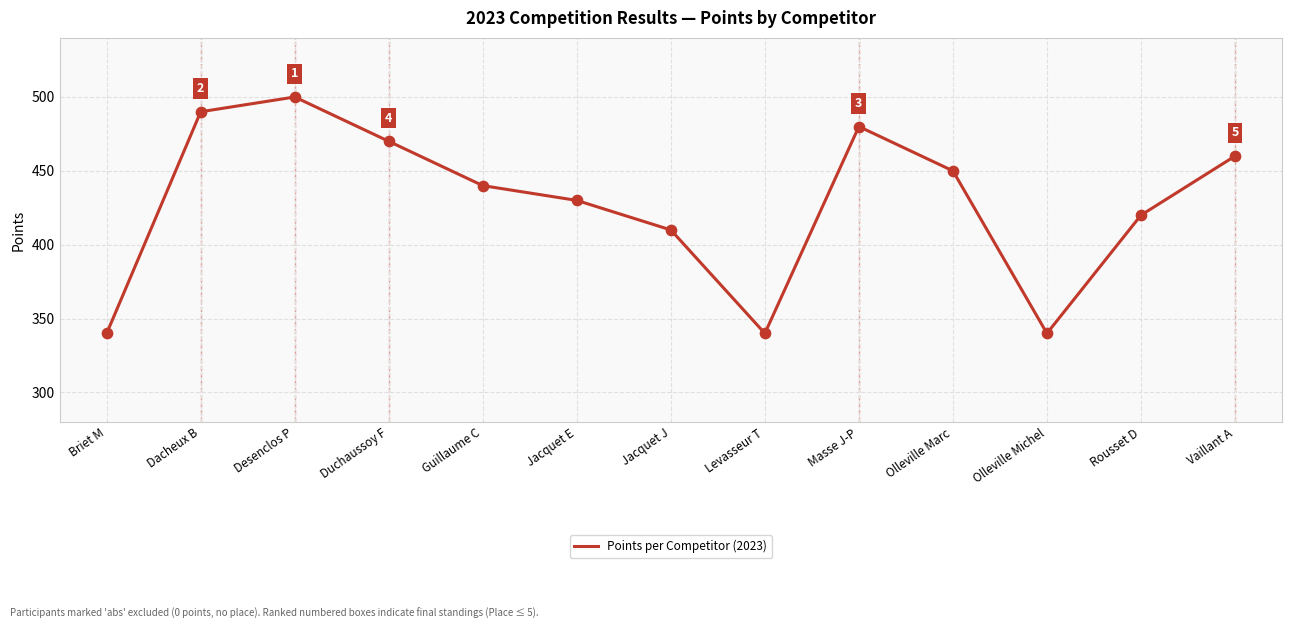

What is the ratio of the value at Briet M to the value at Olleville Marc?

0.8